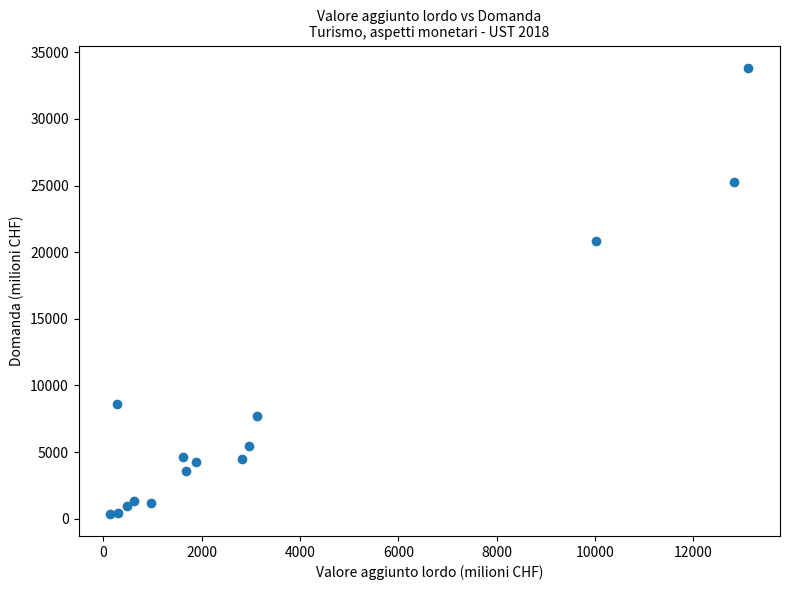

What Y value in the scatter plot is closest to 17103?

20804.7